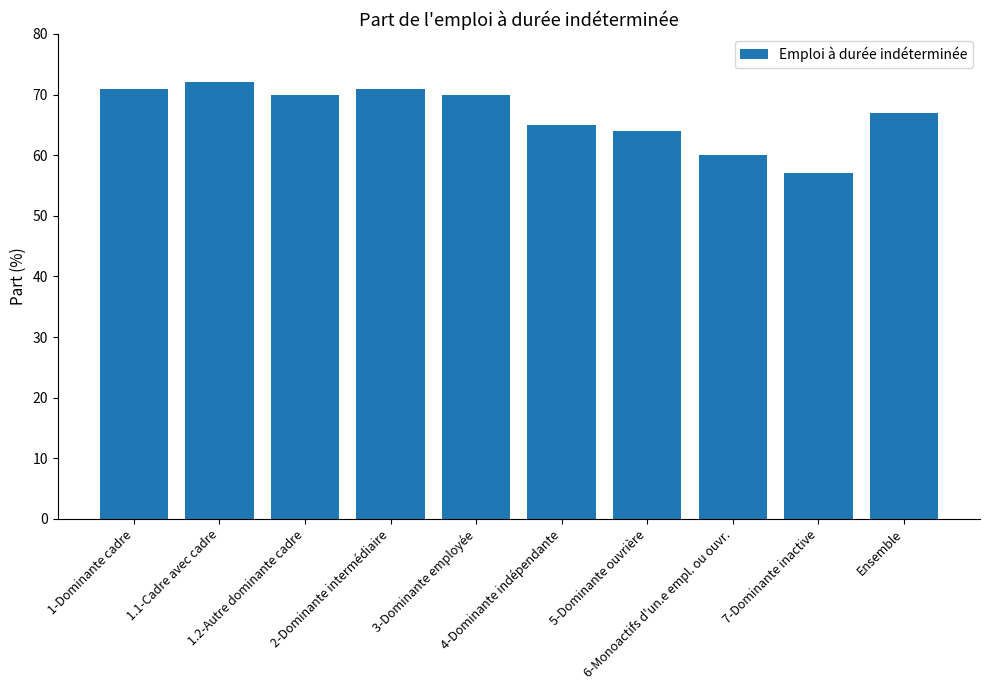

The chart shows a value of 70 at 3-Dominante employée. True or false?

True